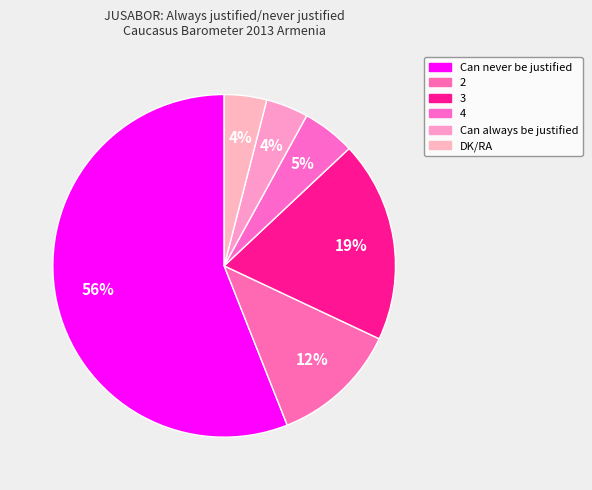

Which category has the smallest portion of the pie?

Can always be justified